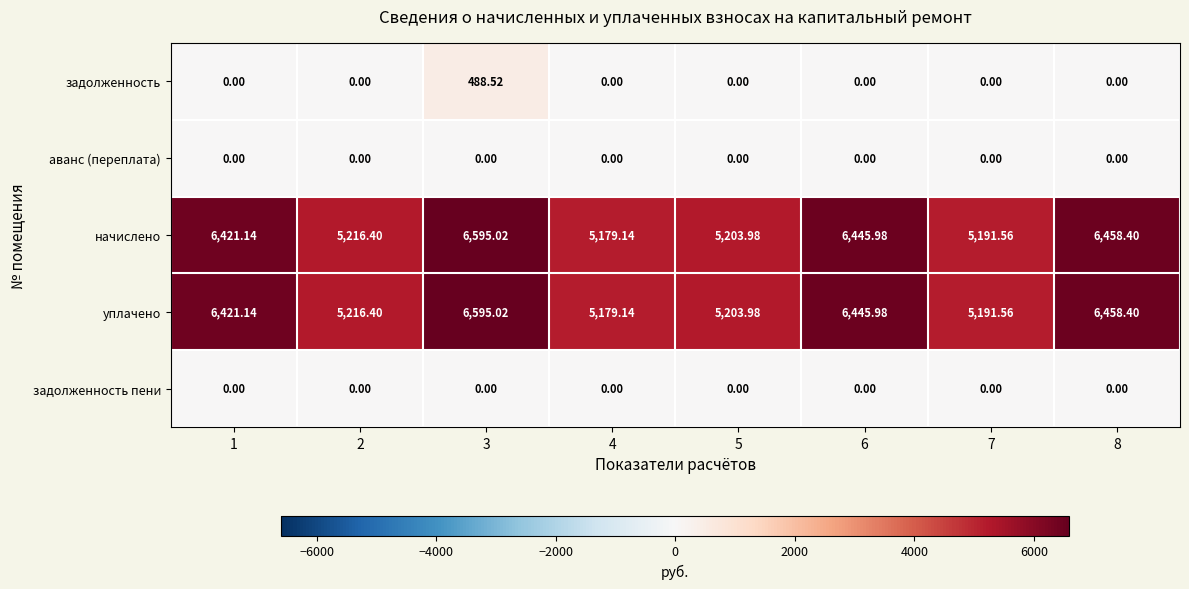

Is the value of задолженность at 3 greater than the value of начислено at 6?

No